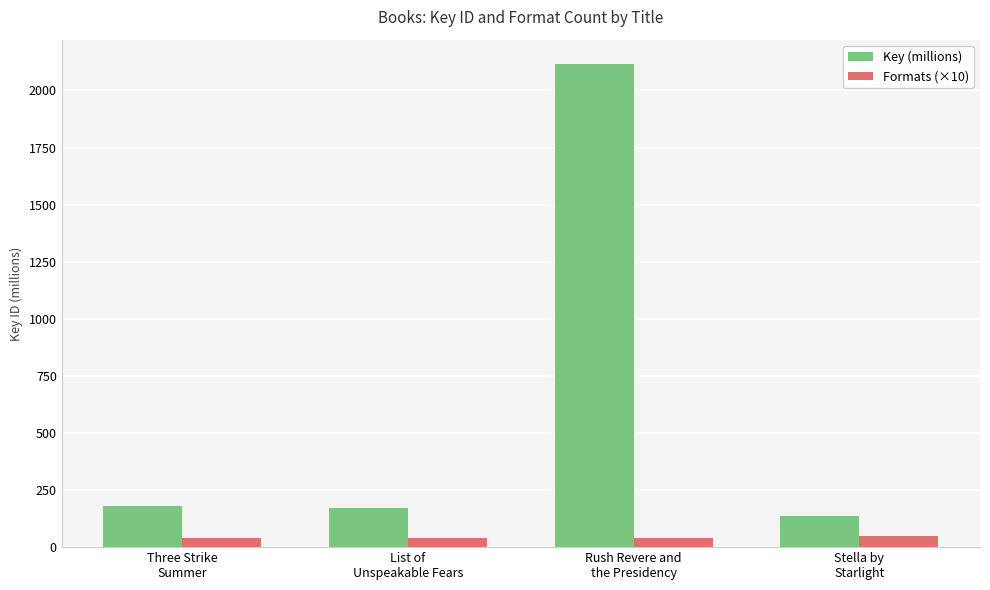

Read the Key (millions) value at Rush Revere and
the Presidency.

2116.4